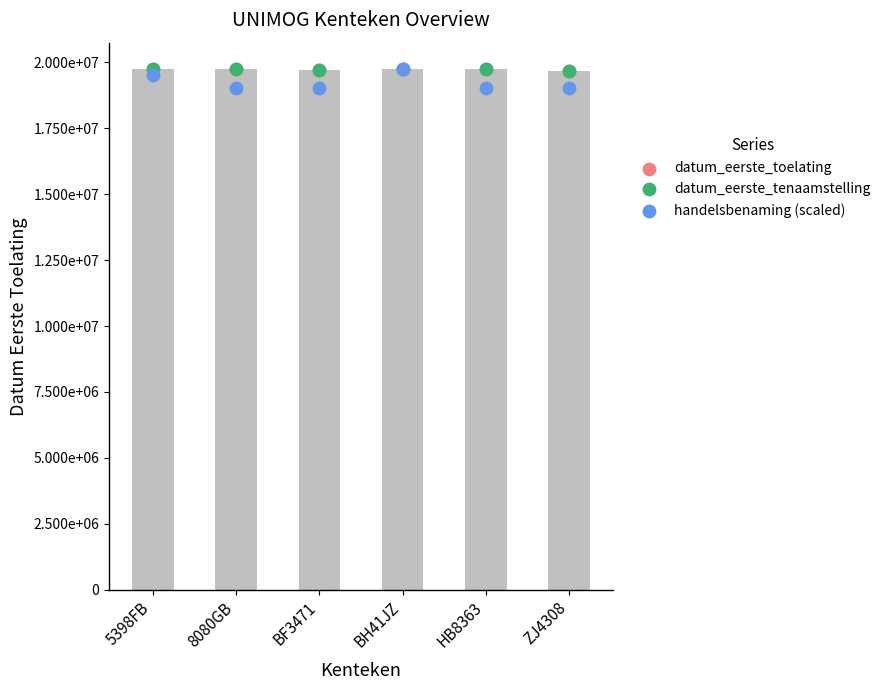

Which series reaches the minimum Y coordinate?

handelsbenaming (scaled)